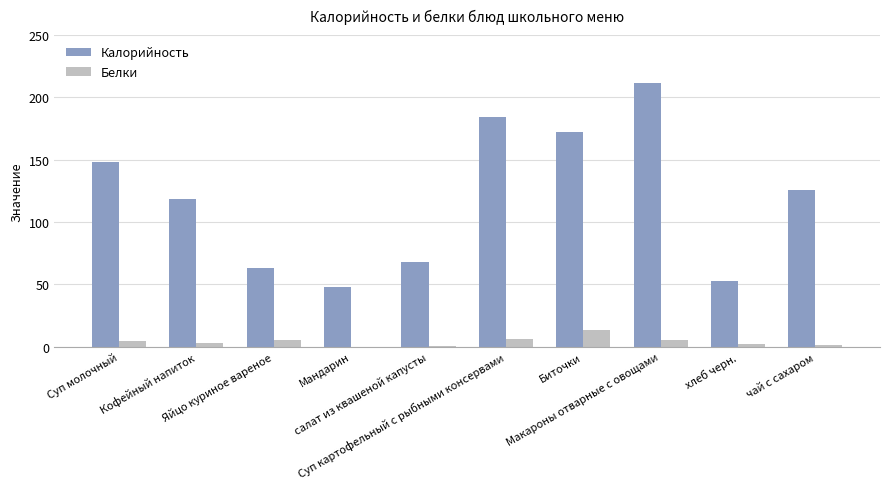

What is the average value of the Калорийность series?

119.3